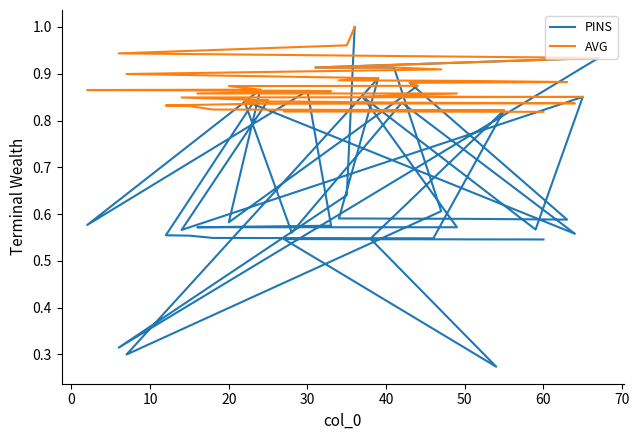

What are all the series names shown in the legend?

PINS, AVG